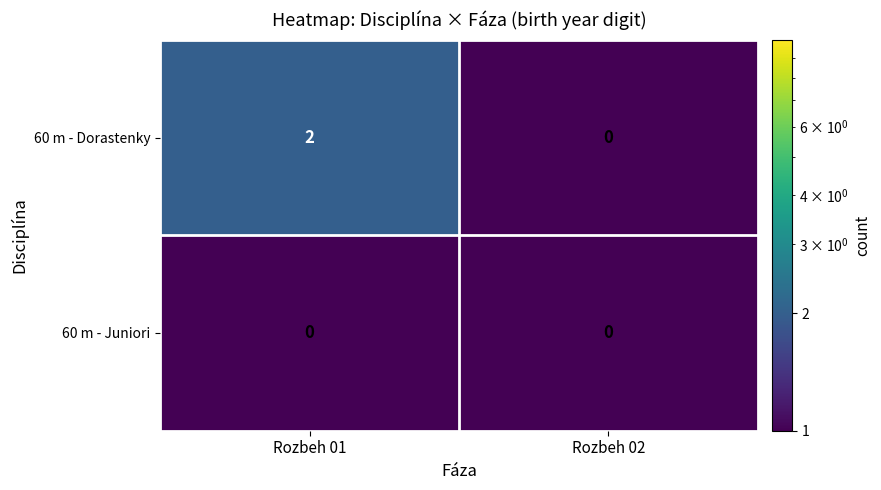

The value of 60 m - Juniori at Rozbeh 02 is 0. True or false?

True